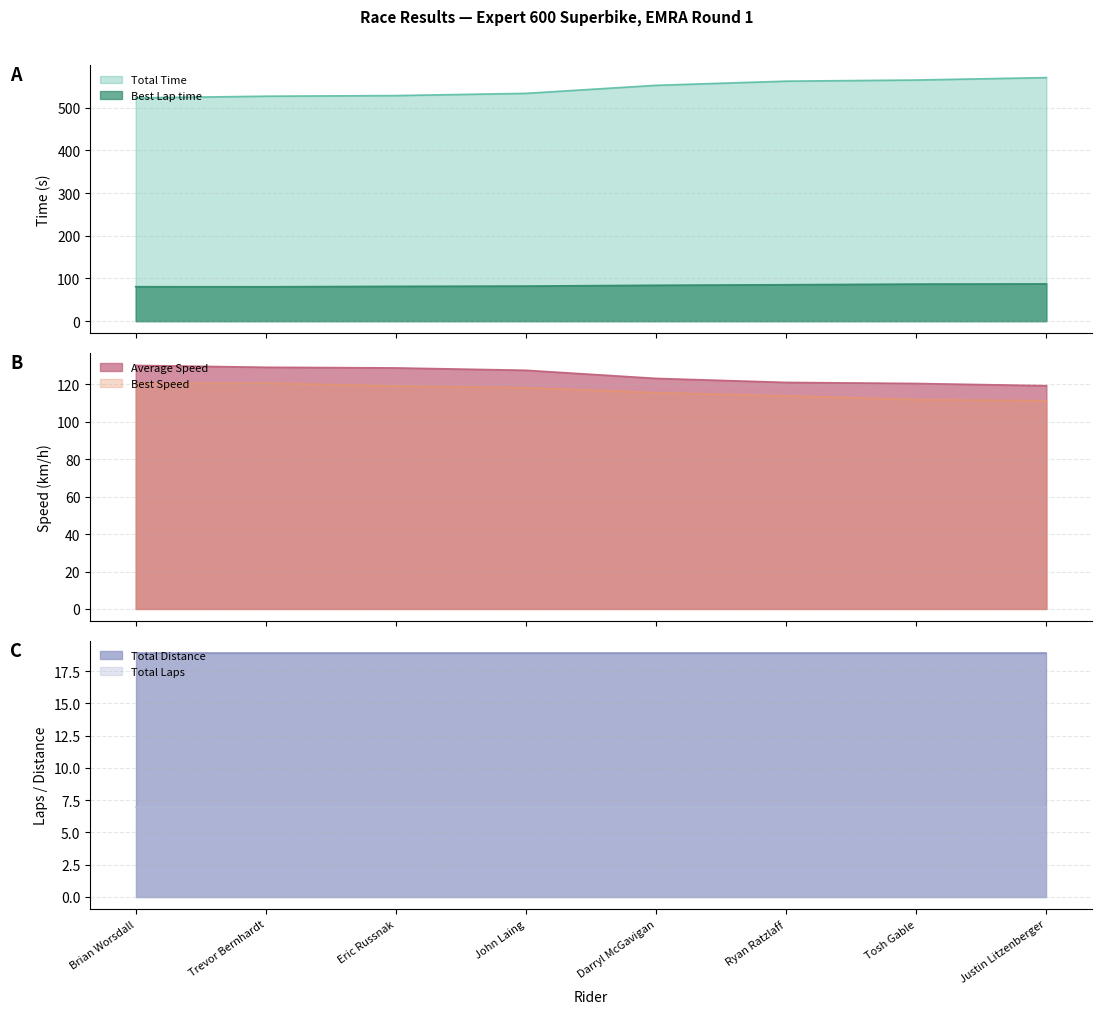

What is the label of the 6th point from the right?

Eric Russnak